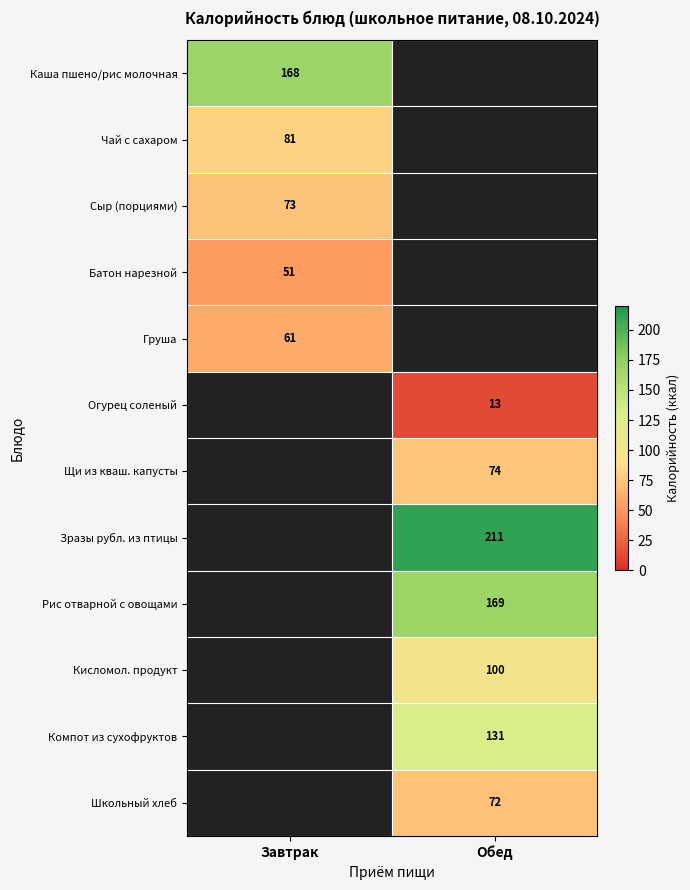

True or false: Огурец соленый has a value of 13 at Обед.

True